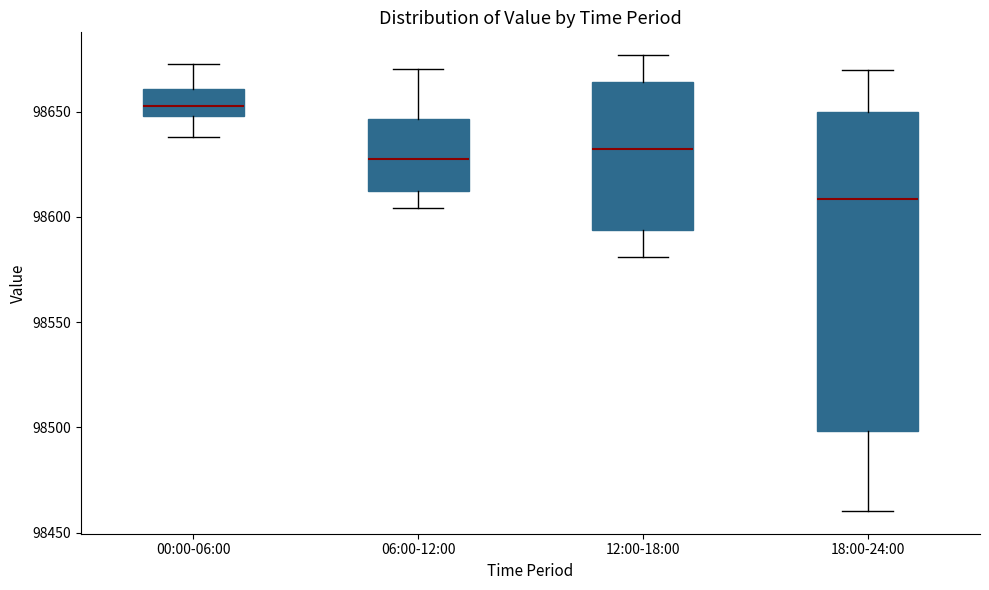

Reading left to right, read every box against the y-axis: the position of its median line, the range the box covers, and the ends of its whiskers. The values are not printed on the chart, so give them approximately, as read against the axis.

00:00-06:00: median 98655, box 98650 to 98660, whiskers 98640 to 98675
06:00-12:00: median 98630, box 98610 to 98645, whiskers 98605 to 98670
12:00-18:00: median 98630, box 98595 to 98665, whiskers 98580 to 98675
18:00-24:00: median 98610, box 98500 to 98650, whiskers 98460 to 98670